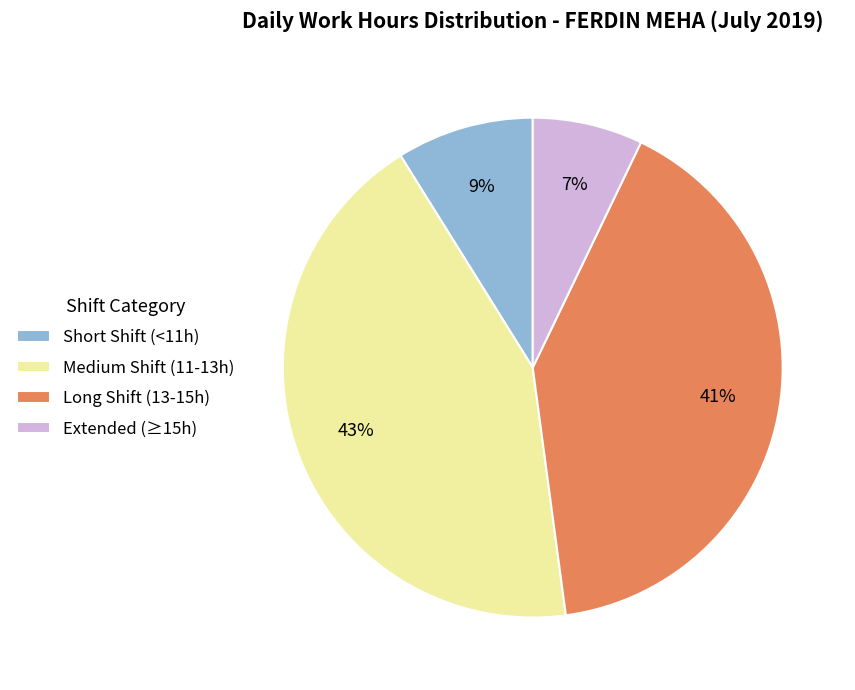

To the nearest percent, what is the difference between the largest and smallest slice percentages?

36%